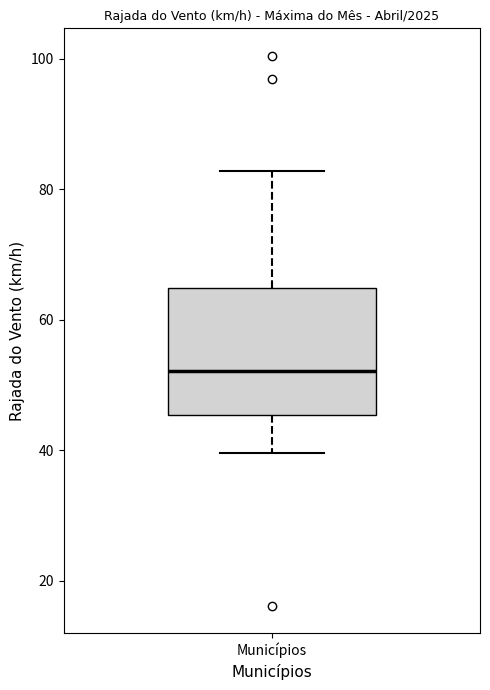

Transcribe this box plot: give where the median line is, the range the box spans, and where the two whiskers end, as read against the y-axis. The values are not printed on the chart, so give them approximately, as read against the axis.

median 52, box 46 to 64, whiskers 40 to 82